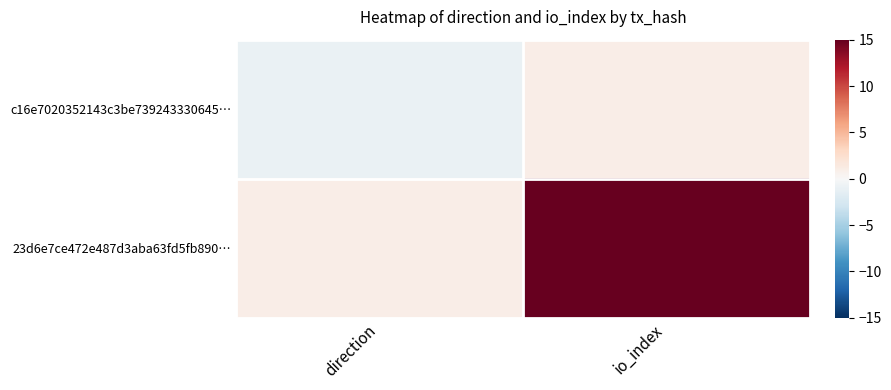

Rank the series by their average value, from highest to lowest.

23d6e7ce472e487d3aba63fd5fb890…, c16e7020352143c3be739243330645…